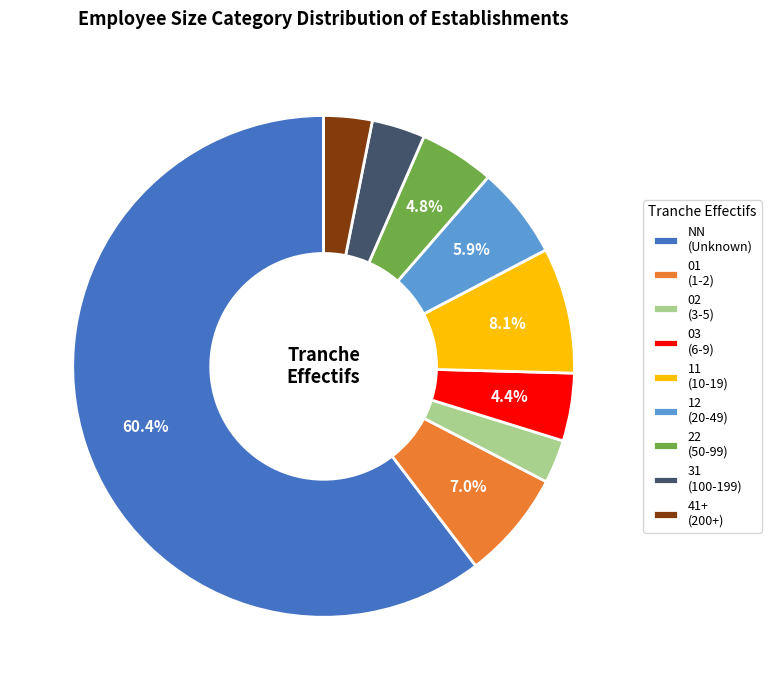

How many slices are in this pie chart?

9